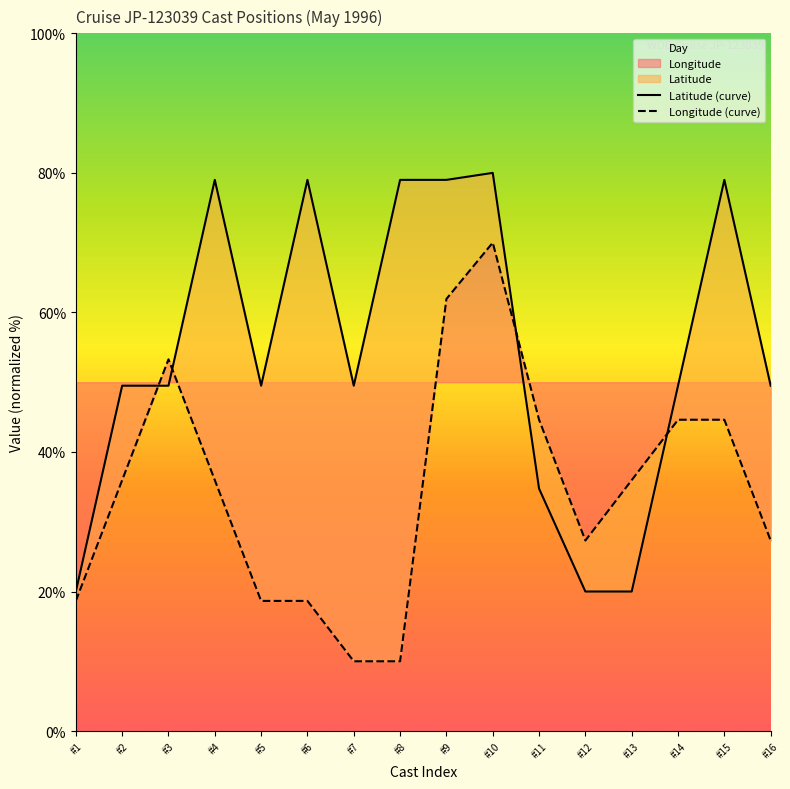

True or false: Latitude (curve) and Longitude (curve) cross at least once.

True